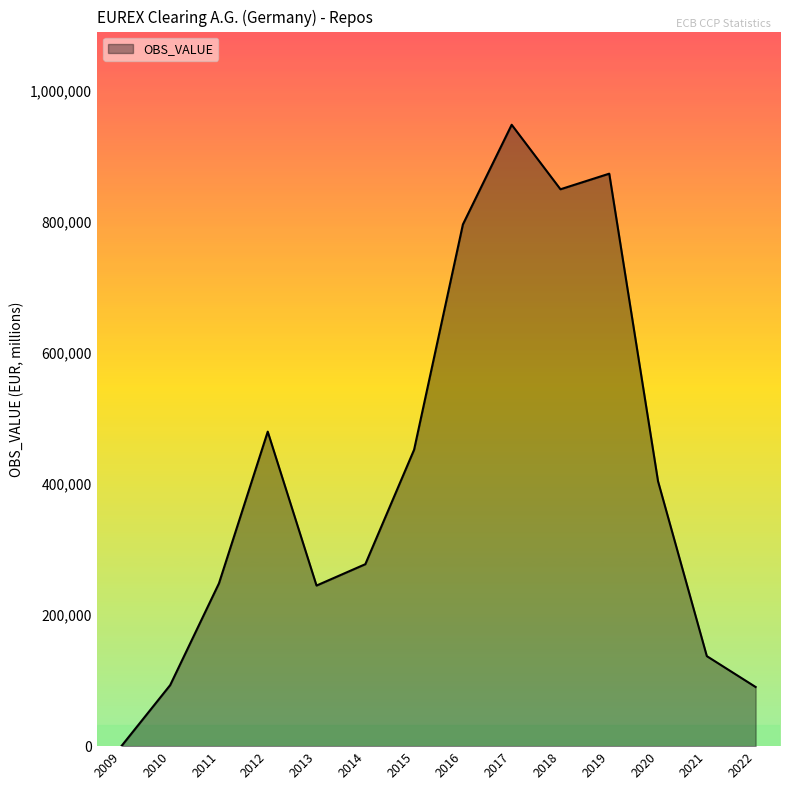

The value at 2009 is 0. True or false?

True